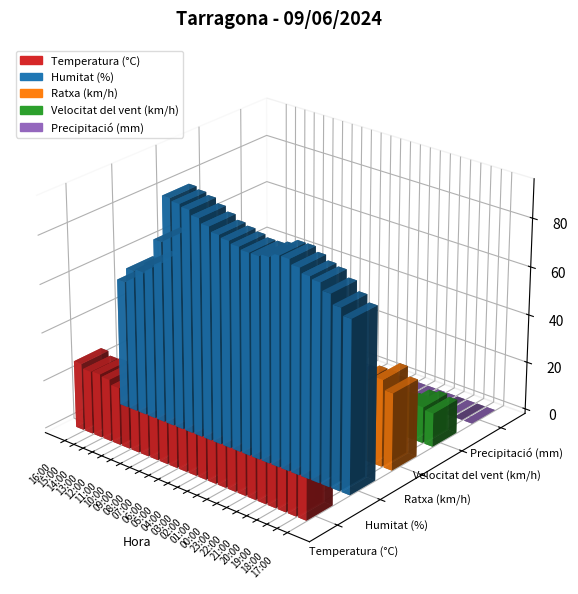

What is the label of the 6th bar from the left?

11:00